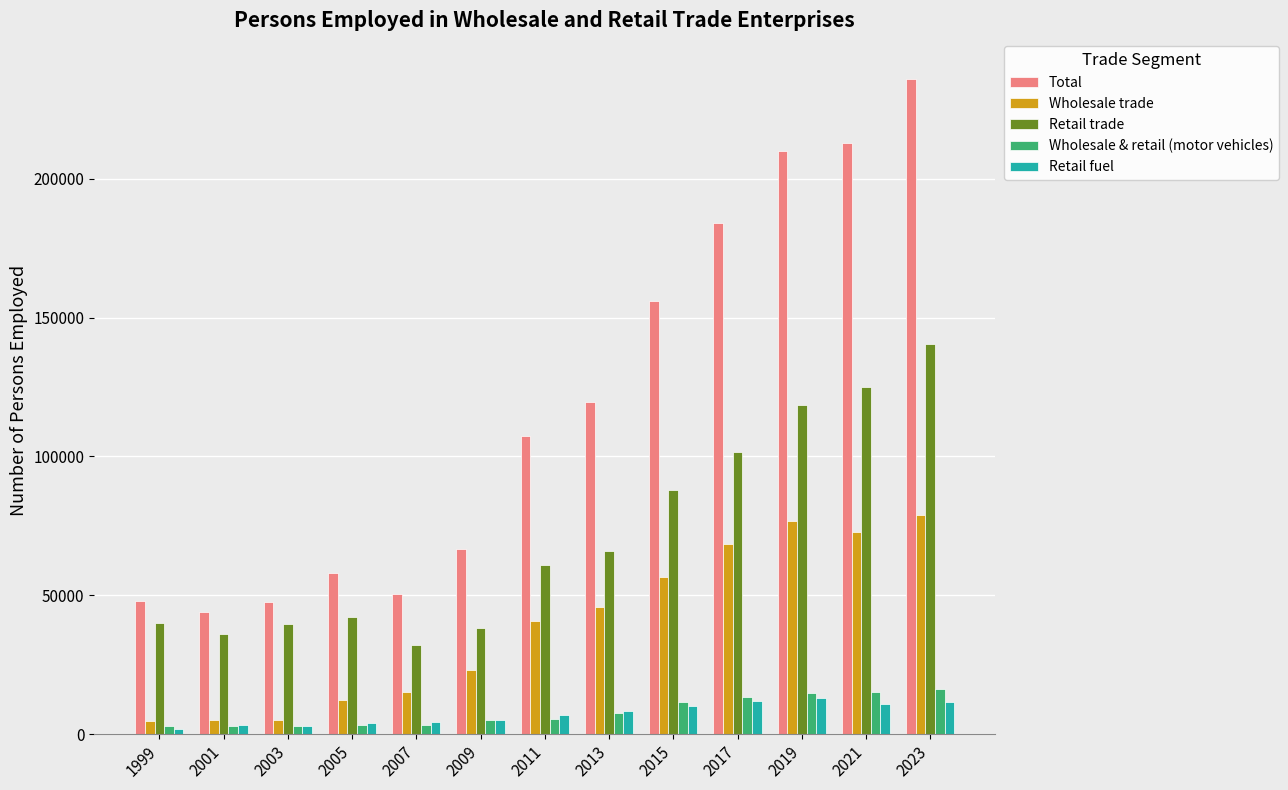

What are all the series names shown in the legend?

Total, Wholesale trade, Retail trade, Wholesale & retail (motor vehicles), Retail fuel